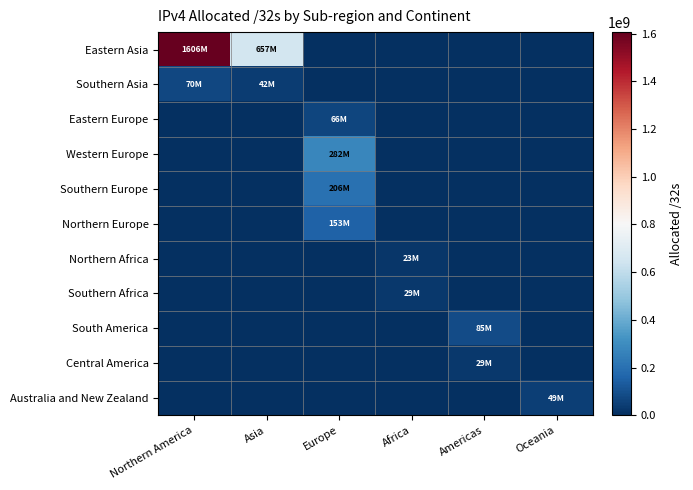

Which series has the largest total across all categories?

Eastern Asia